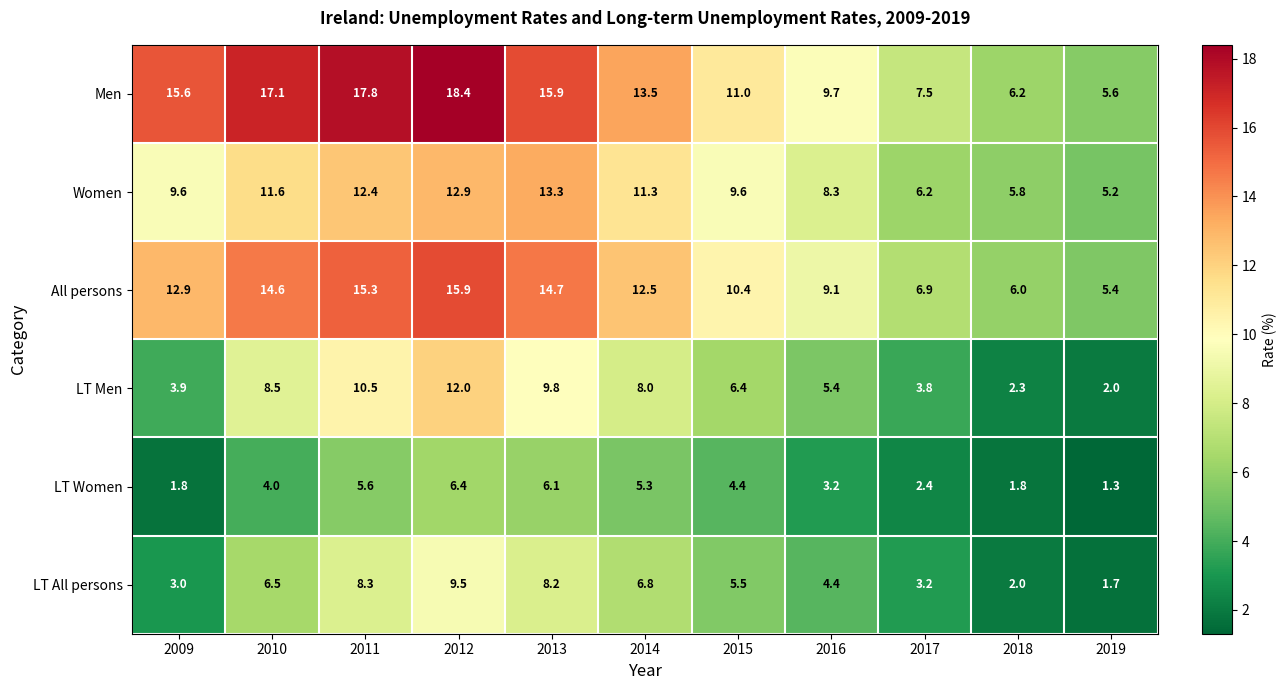

List the series in order of their peak value, highest first.

Men, All persons, Women, LT Men, LT All persons, LT Women